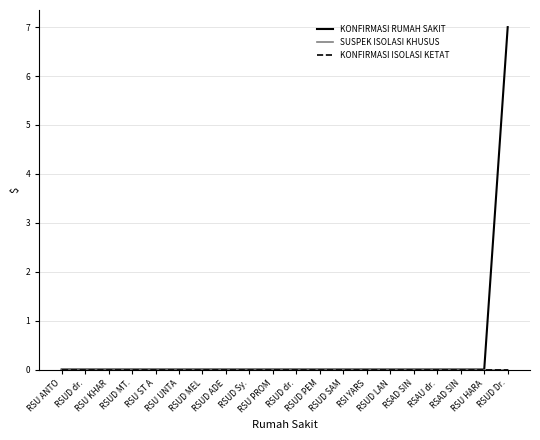

Which label corresponds to the smallest value in the chart?

RSU ANTO